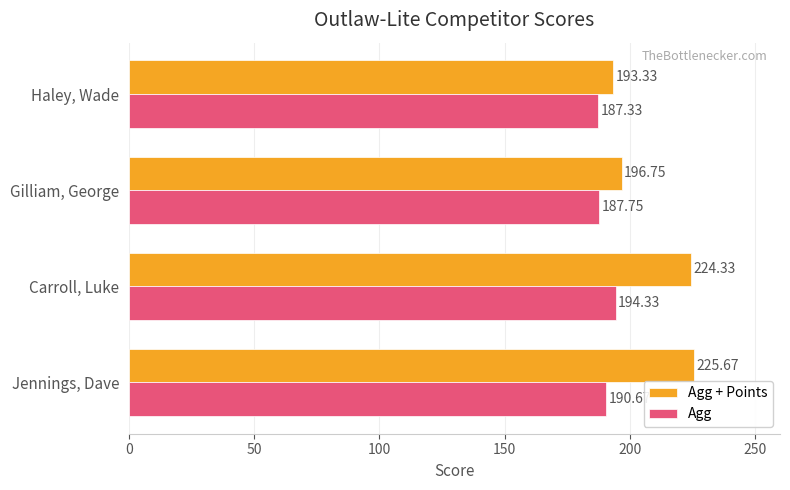

List the series in order of their peak value, highest first.

Agg + Points, Agg